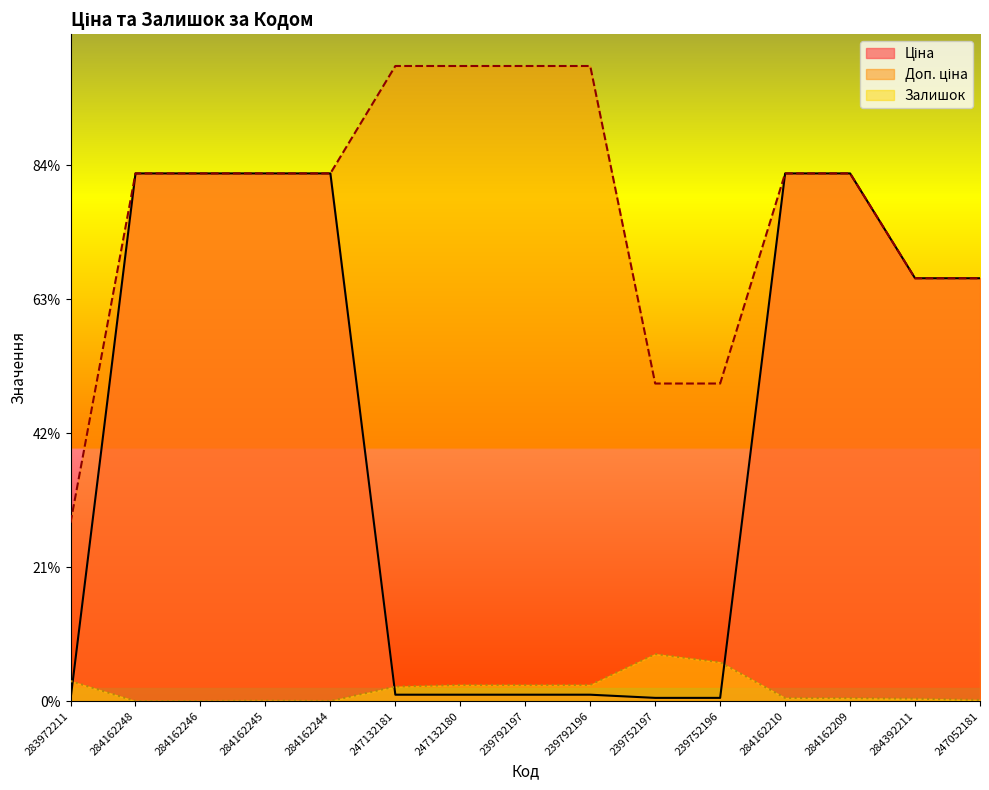

Is it true that Доп. ціна equals 9480.1 at 239792197?

True